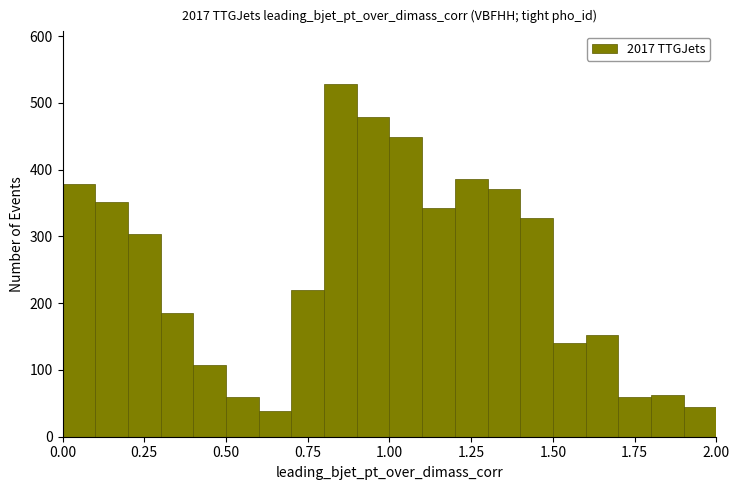

Read against the x-axis, roughly where is the centre of the tallest bar?

0.85